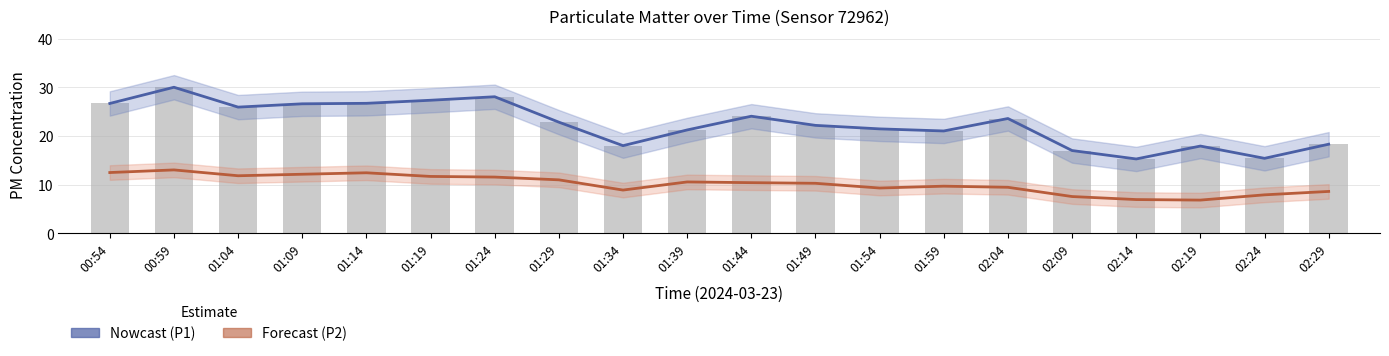

What position from the left is 01:59?

14